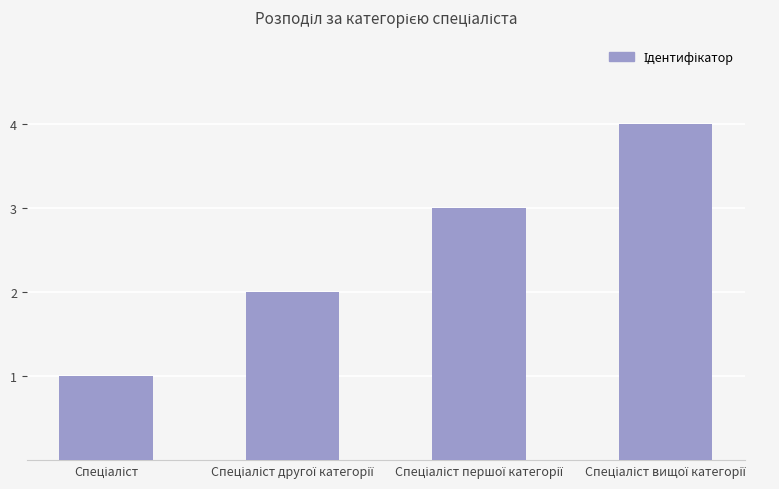

What is the difference between the maximum and minimum values?

3